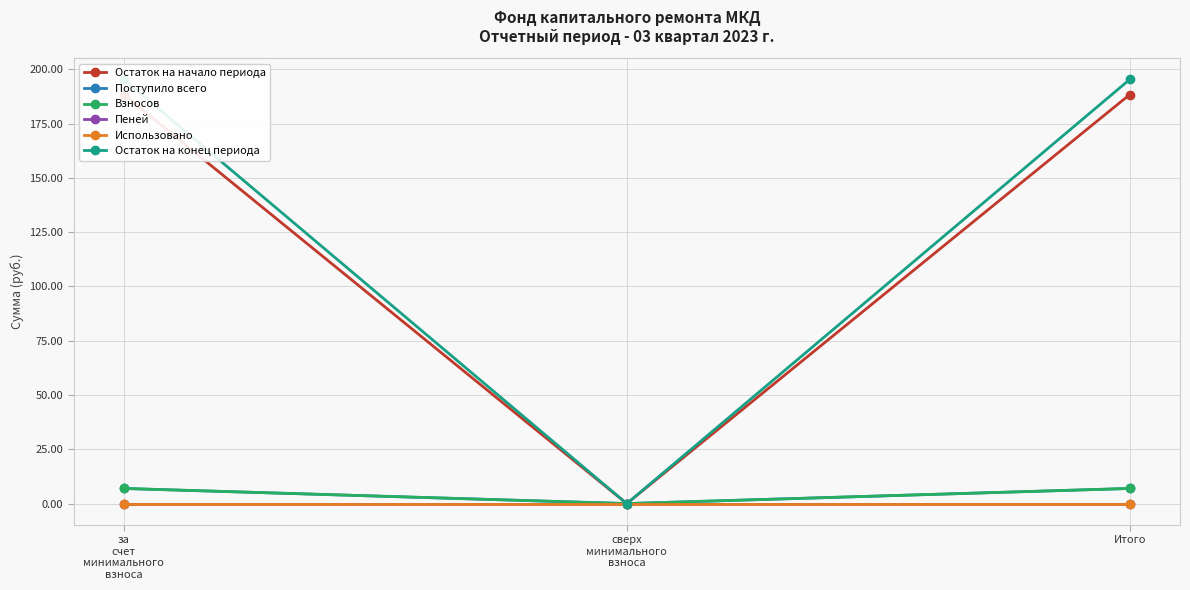

How many values in the Взносов series are below 6?

1